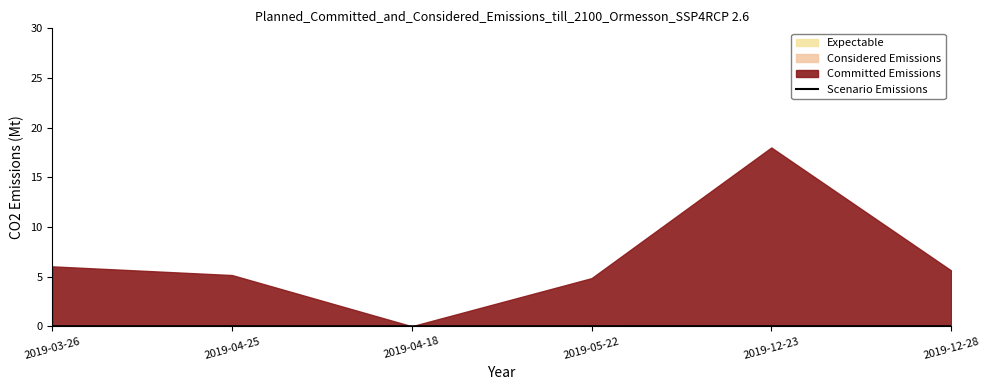

What is the label of the 2nd point from the right?

2019-12-23